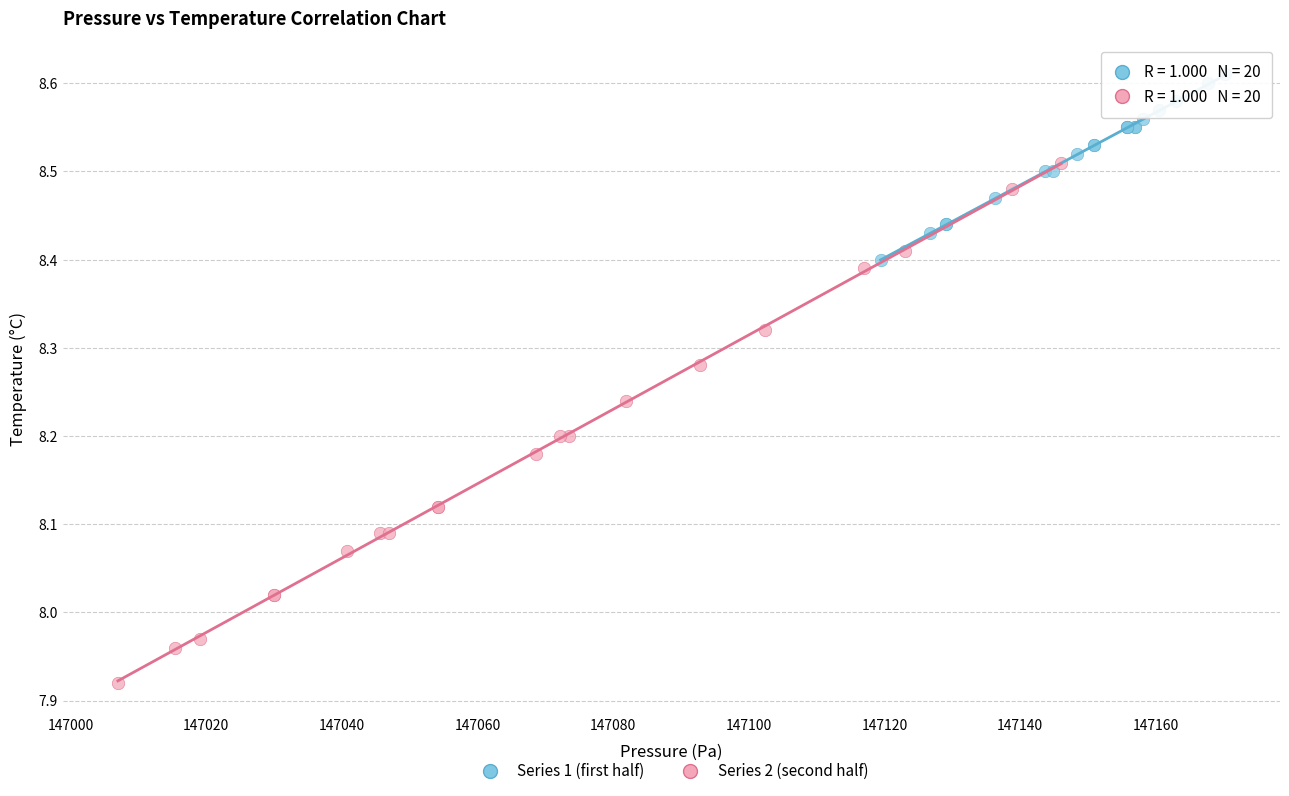

Which series reaches the minimum Y coordinate?

Series 2 (second half)